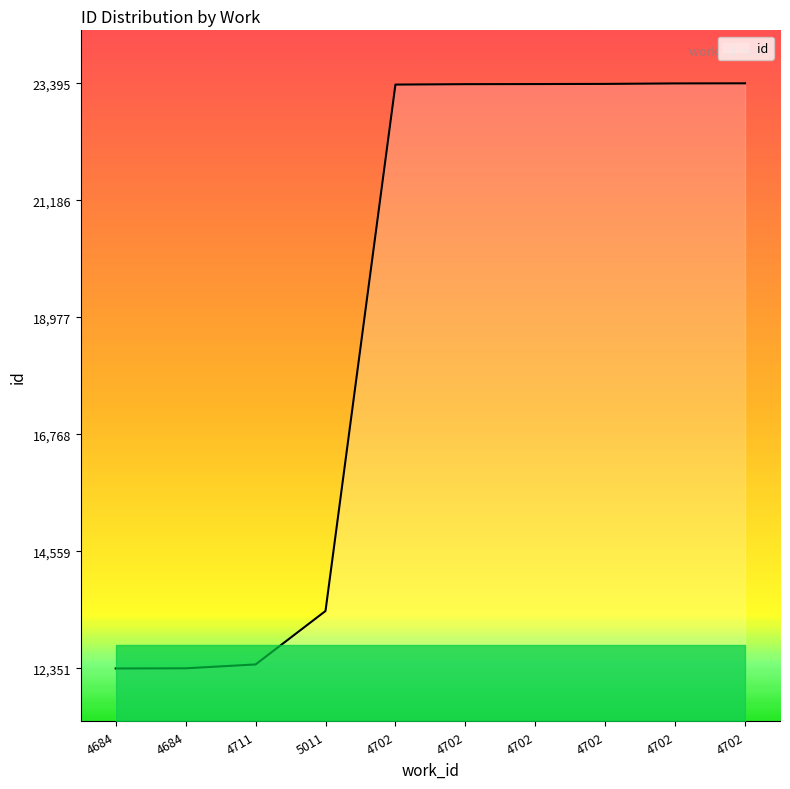

What is the greatest value displayed?

23395